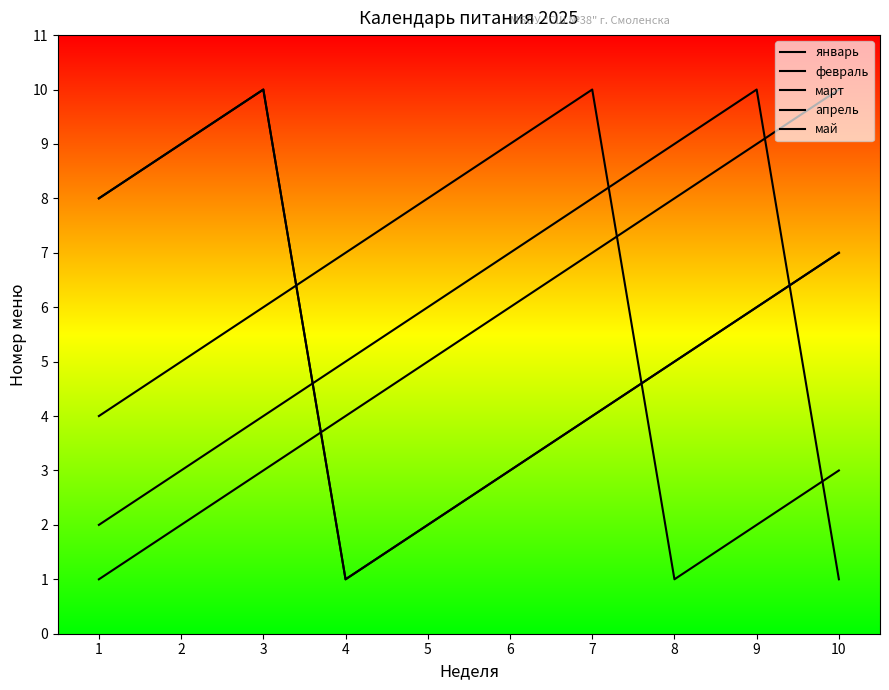

Does the chart have visible grid lines?

No